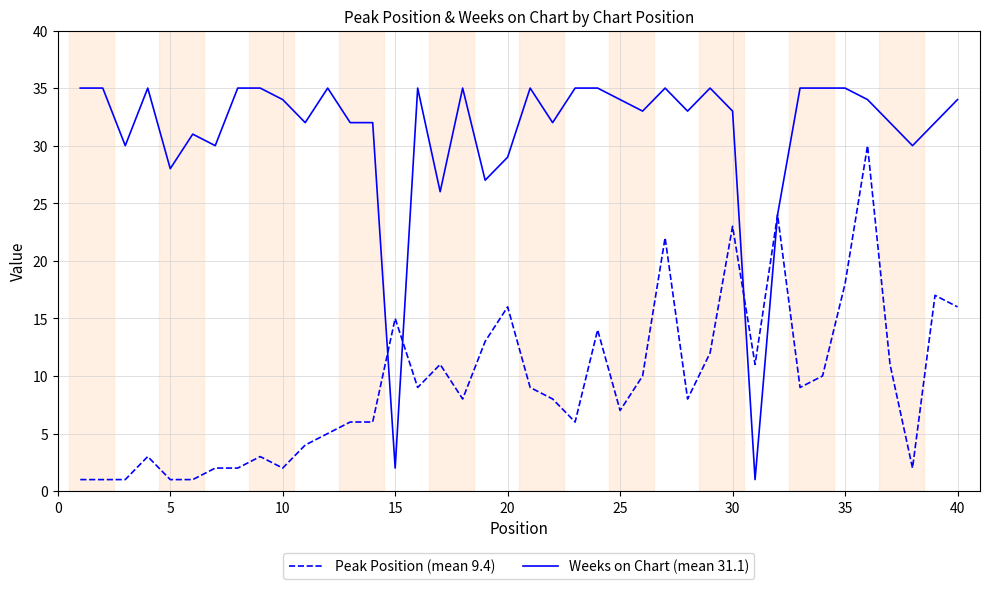

Which series has the widest spread of values?

Weeks on Chart (mean 31.1)